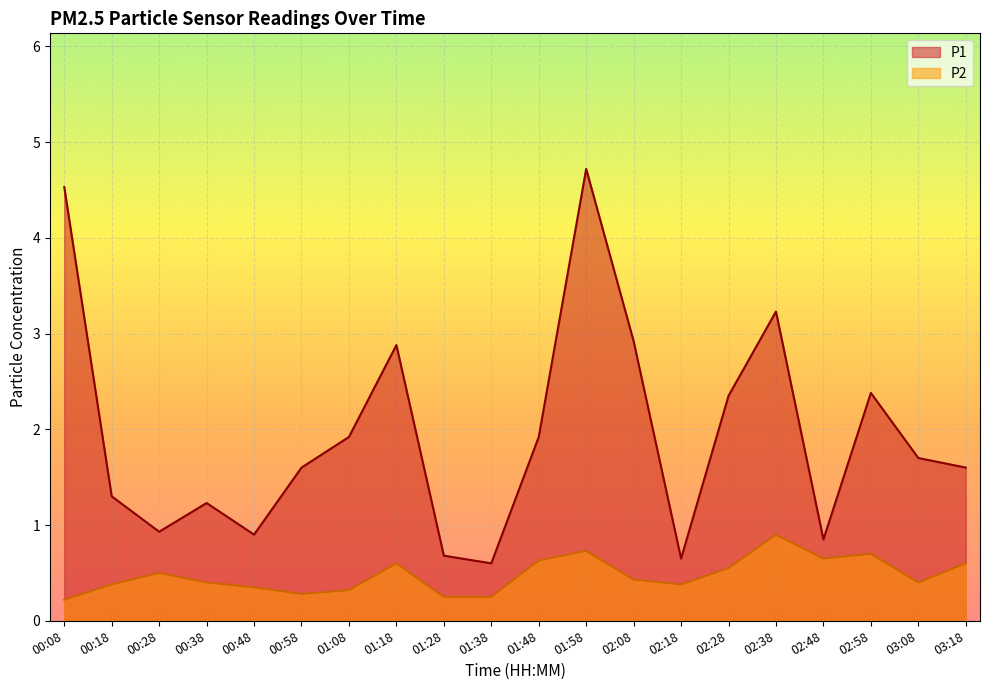

What is the difference between the highest and lowest values at 01:48?

1.3